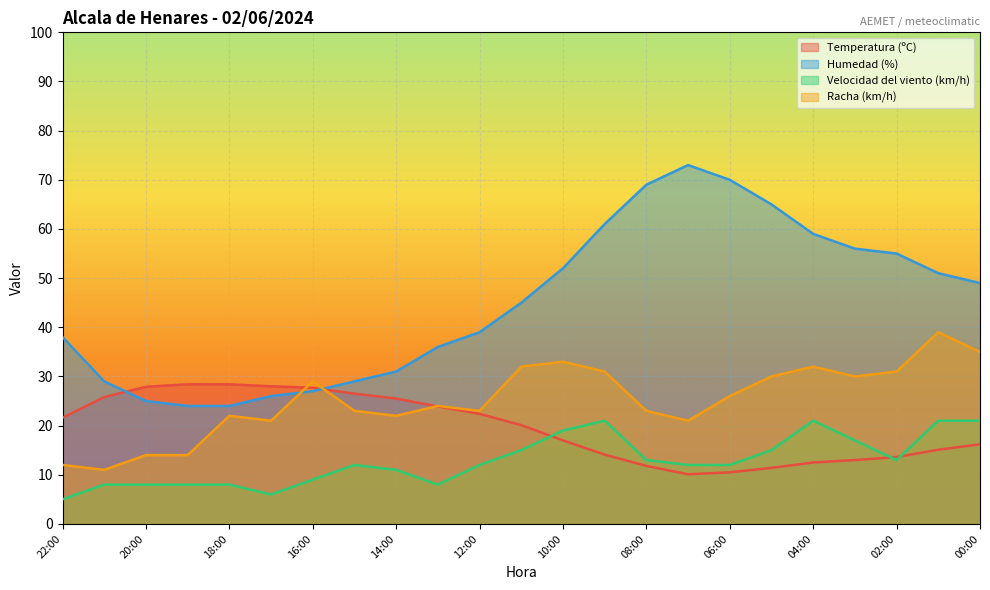

At which category is the sum across all series the highest?

09:00